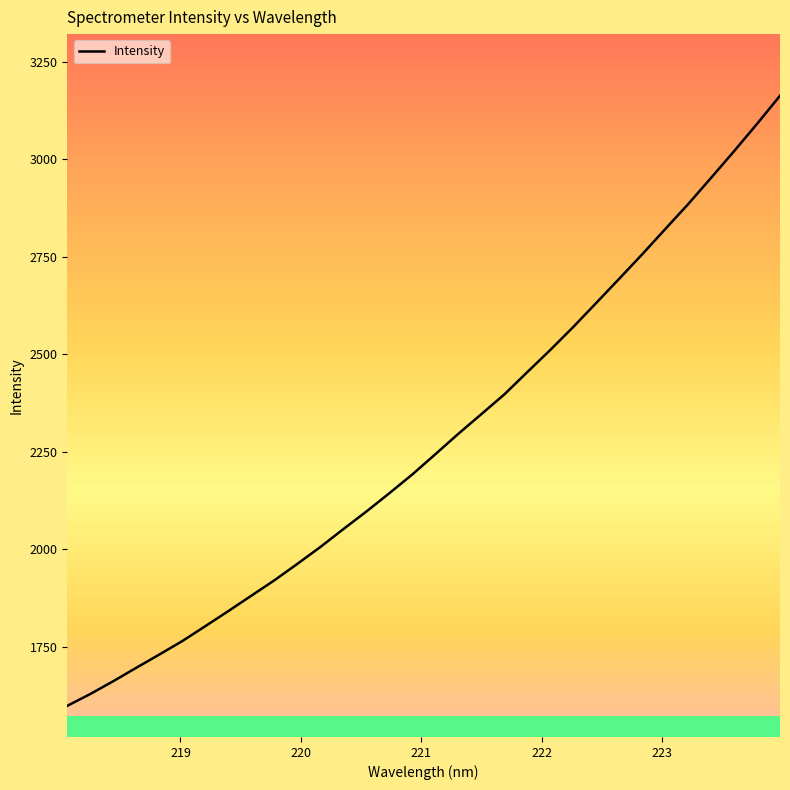

What is the difference between the maximum and minimum values?

1565.3